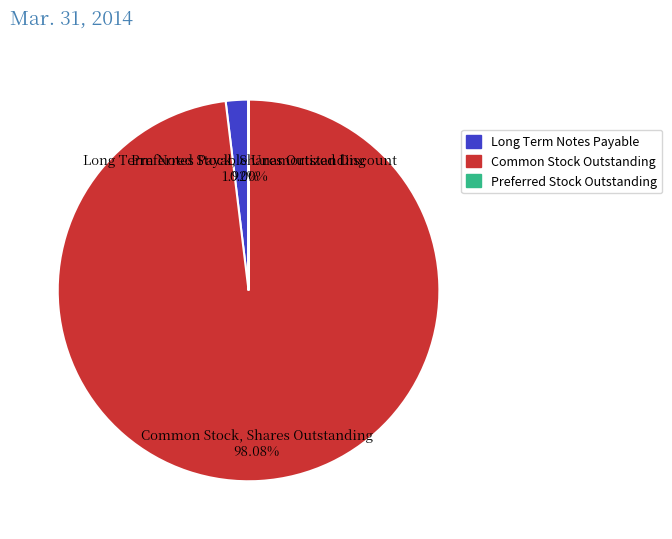

Which has a higher value, Long Term Notes Payable Unamortized Discount or Common Stock, Shares Outstanding?

Common Stock, Shares Outstanding